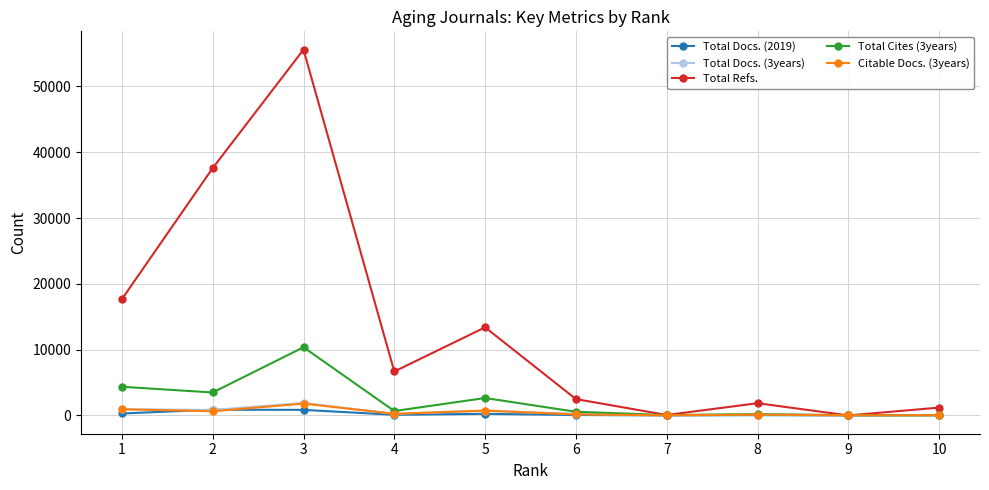

How many lines are shown in the chart?

5